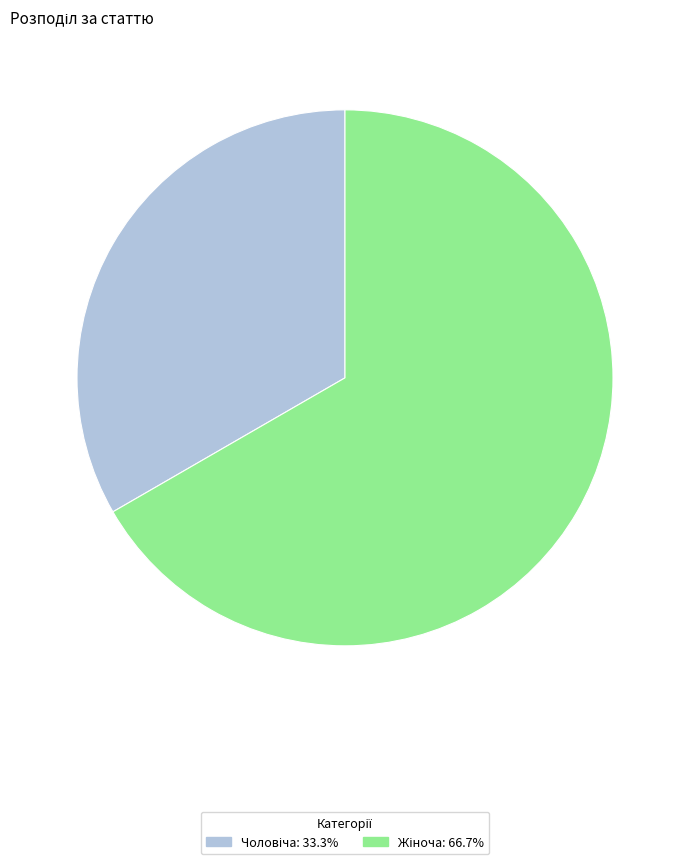

Is there a majority slice in this chart?

Yes